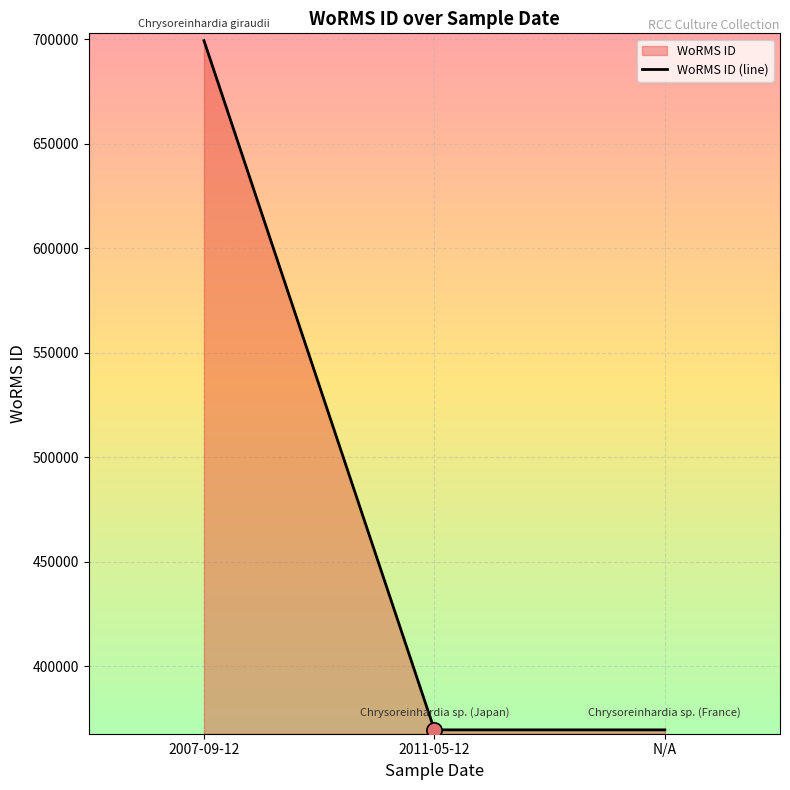

What is the ratio of the value at 2007-09-12 to the value at N/A?

1.9